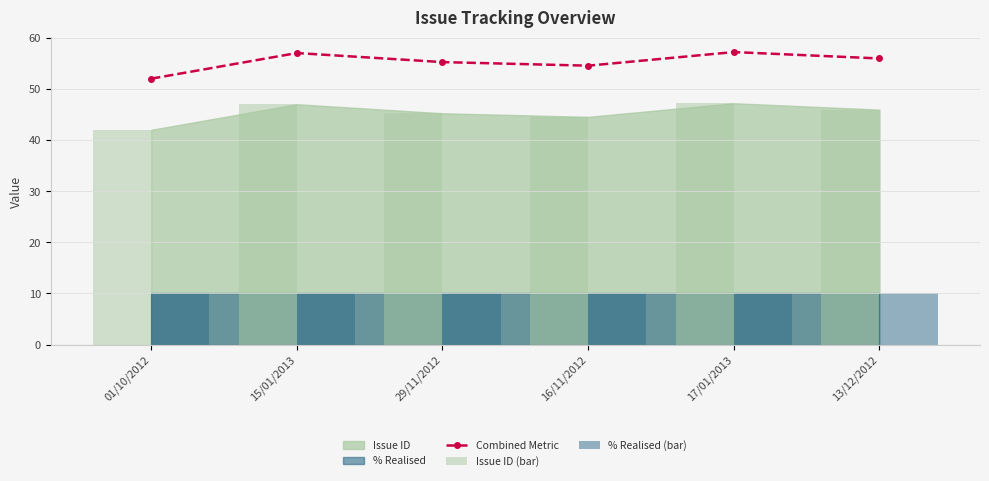

Is it true that Combined Metric equals 94.3 at 13/12/2012?

False